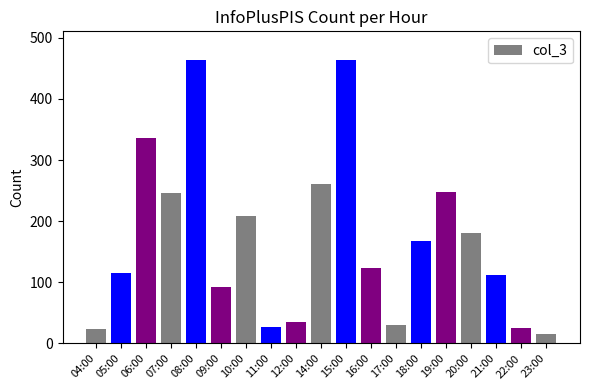

What is the difference between the maximum and second lowest values?

440